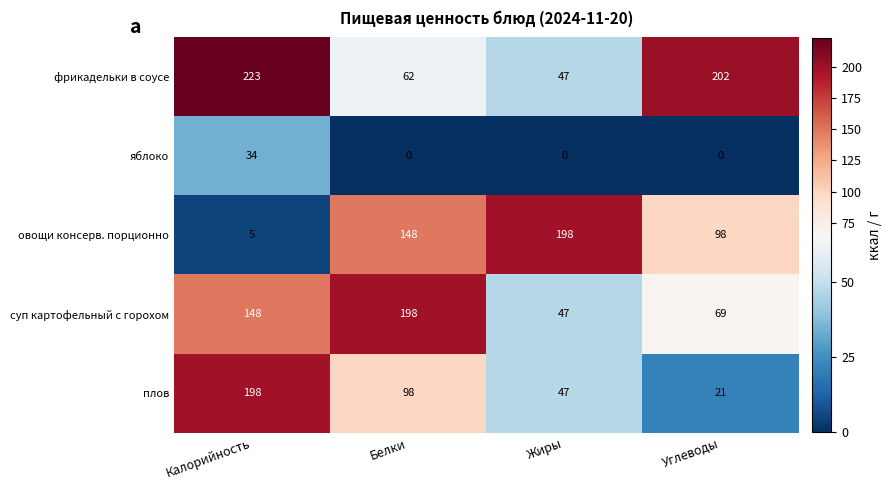

What is the total value across all series at Калорийность?

608